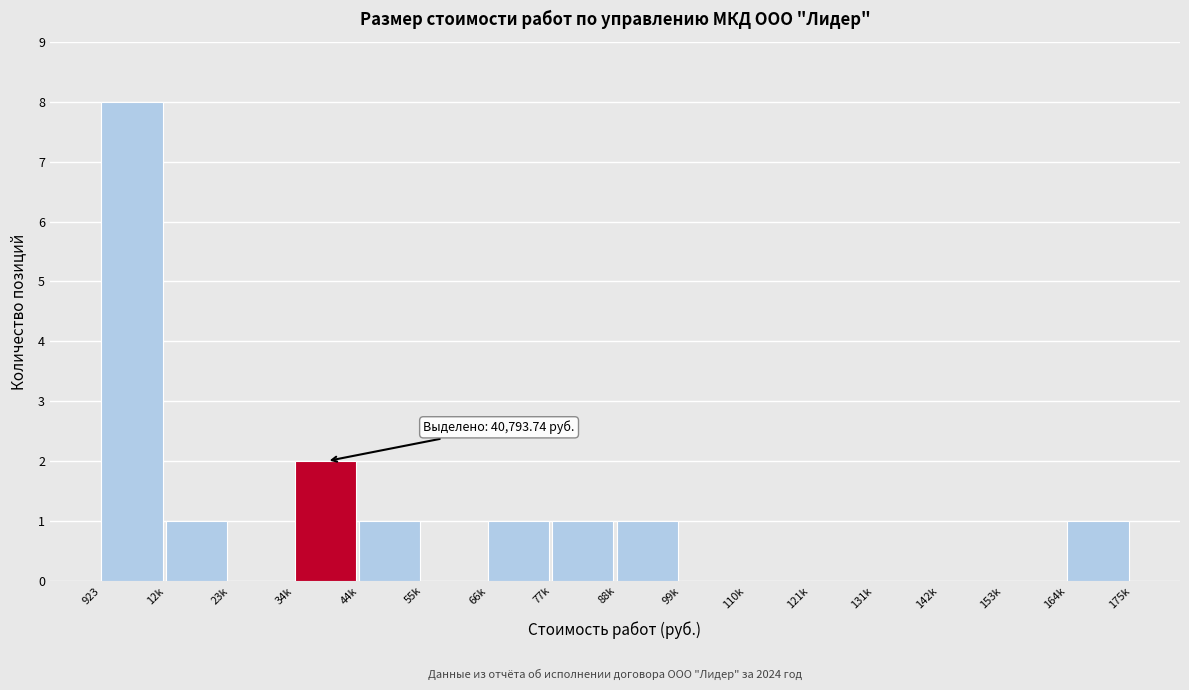

Reading right to left, what are all the values shown in this chart?

164k=1	153k=0	142k=0	131k=0	121k=0	110k=0	99k=0	88k=1	77k=1	66k=1	55k=0	44k=1	34k=2	23k=0	12k=1	923=8